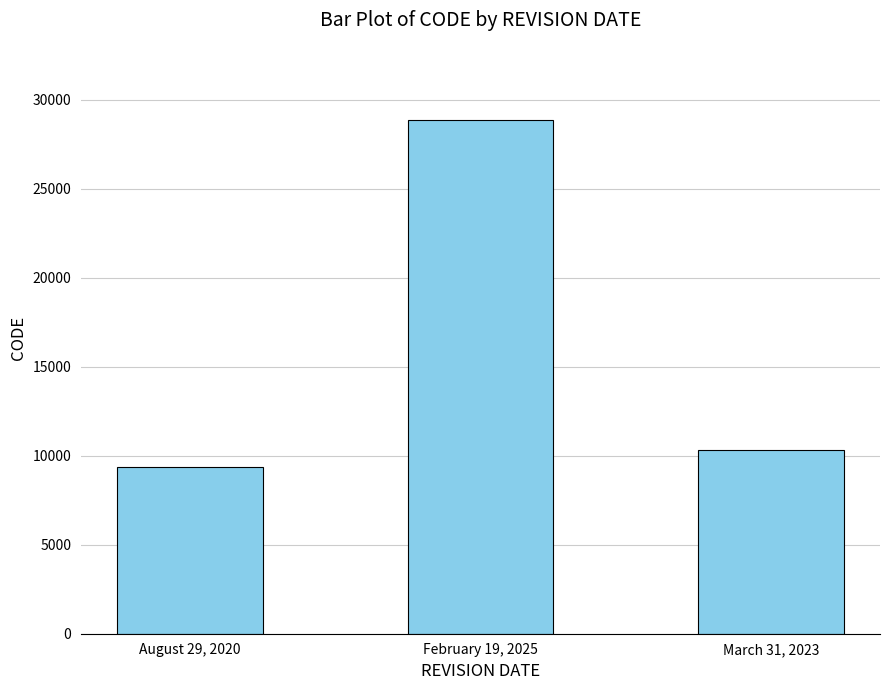

What is the value of the 1st bar from the left?

9375